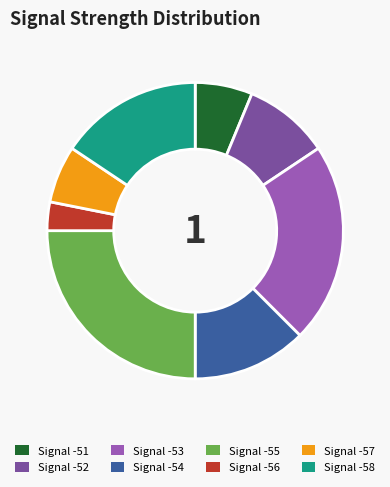

Combined, do Signal -57 and Signal -55 account for over 50%?

No